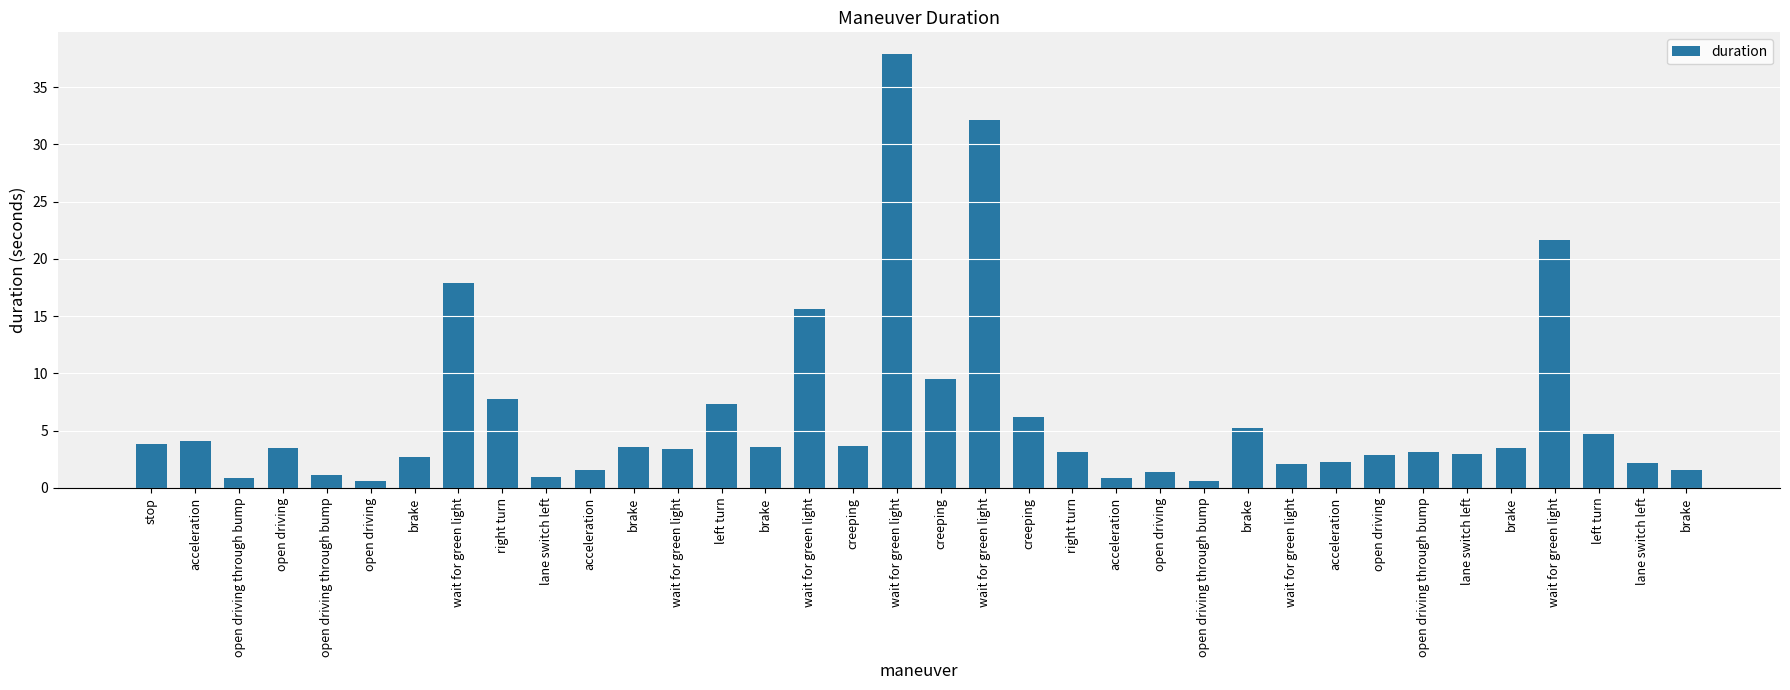

Reading left to right, transcribe all the data shown in this chart.

stop=3.8	acceleration=4.1	open driving through bump=0.9	open driving=3.5	open driving through bump=1.1	open driving=0.6	brake=2.7	wait for green light=17.9	right turn=7.8	lane switch left=1.0	acceleration=1.6	brake=3.6	wait for green light=3.4	left turn=7.3	brake=3.6	wait for green light=15.6	creeping=3.7	wait for green light=37.9	creeping=9.5	wait for green light=32.1	creeping=6.2	right turn=3.1	acceleration=0.9	open driving=1.4	open driving through bump=0.6	brake=5.2	wait for green light=2.1	acceleration=2.3	open driving=2.9	open driving through bump=3.1	lane switch left=3.0	brake=3.5	wait for green light=21.7	left turn=4.7	lane switch left=2.2	brake=1.6